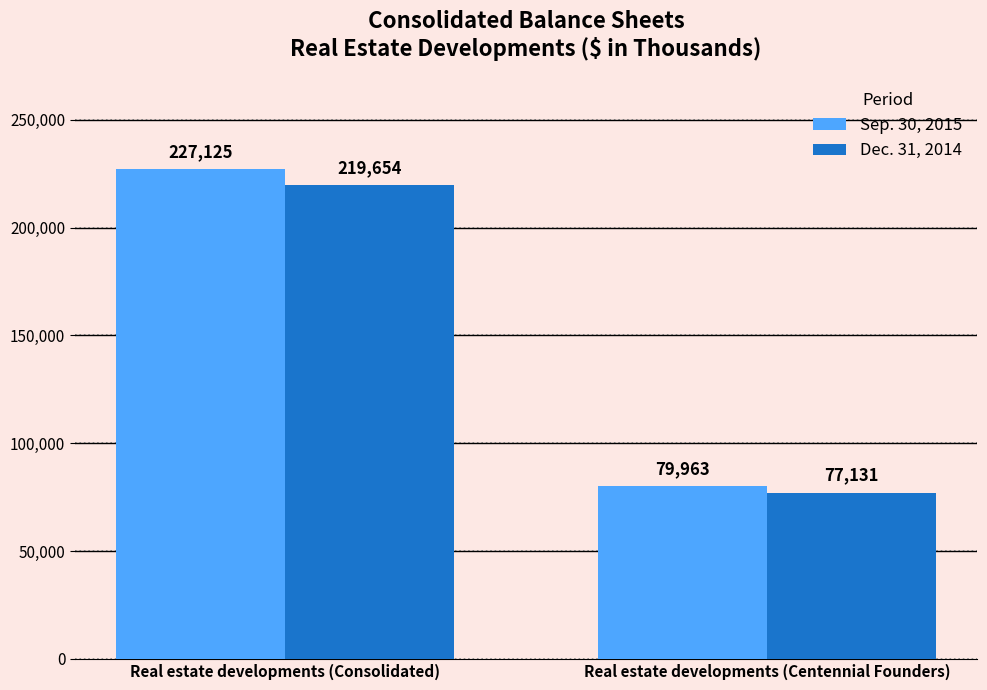

What is the difference between the Dec. 31, 2014 values at Real estate developments (Consolidated) and Real estate developments (Centennial Founders)?

142523